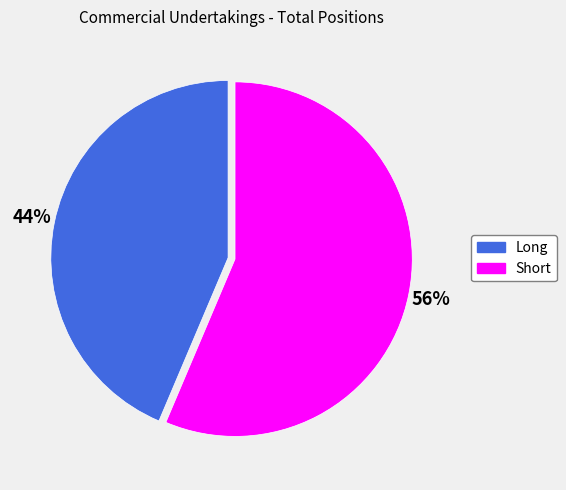

Combined, do Short and Long account for over 50%?

Yes